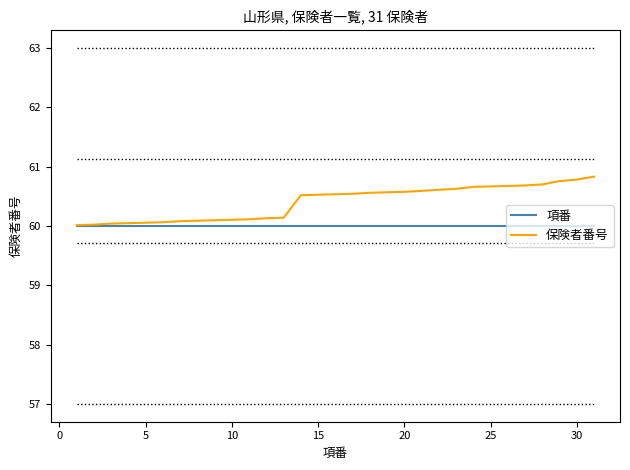

Rank the series by their maximum value, from lowest to highest.

項番, 保険者番号